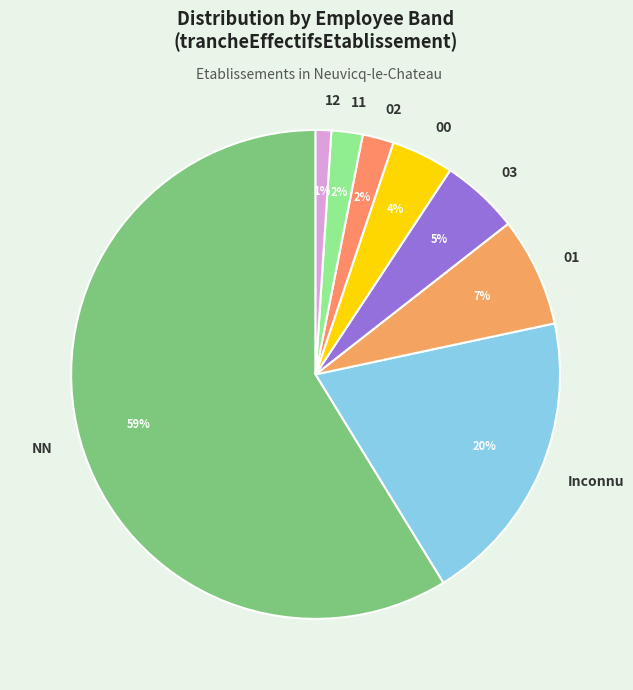

Do 12 and 00 together represent more than half of the pie?

No